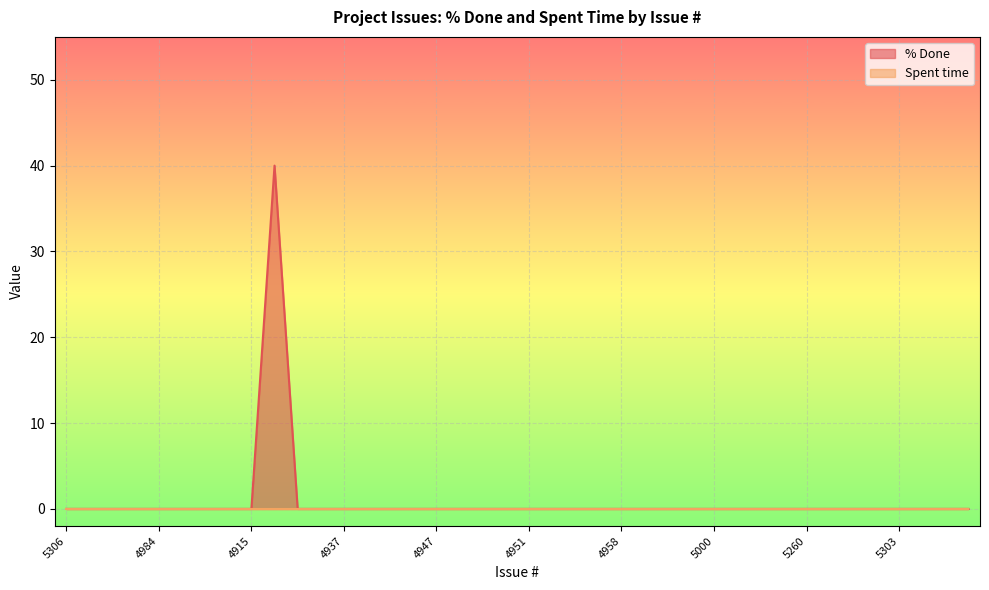

At which category does the chart reach its peak across all series?

5327